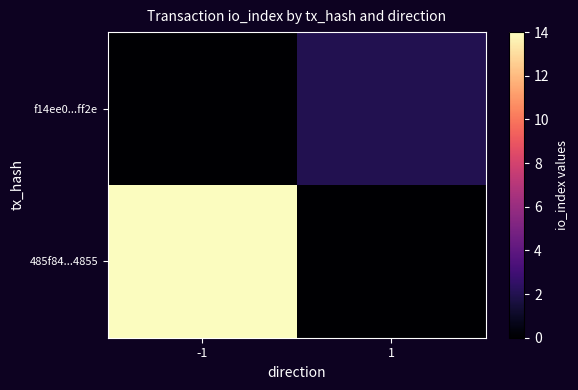

What is the difference between the highest and lowest values at 1?

2